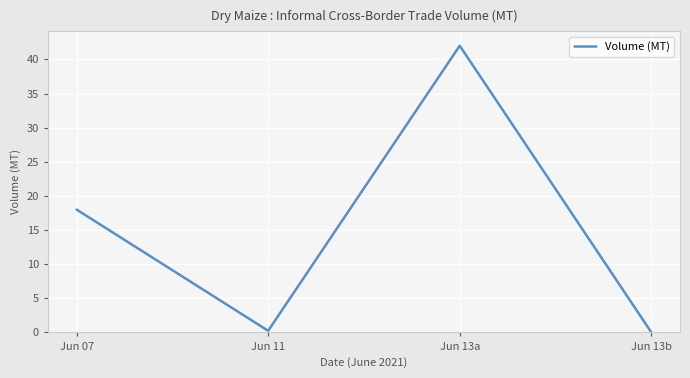

How many lines are shown in the chart?

1